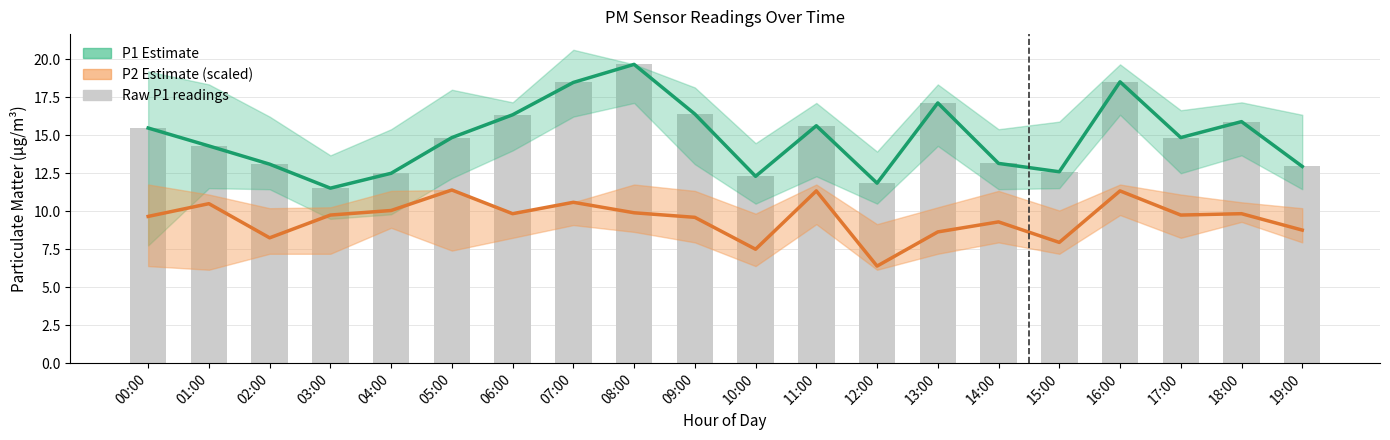

List the labels in order of Raw P1 value, largest first.

08:00, 16:00, 07:00, 13:00, 09:00, 06:00, 18:00, 11:00, 00:00, 05:00, 17:00, 01:00, 14:00, 02:00, 19:00, 15:00, 04:00, 10:00, 12:00, 03:00